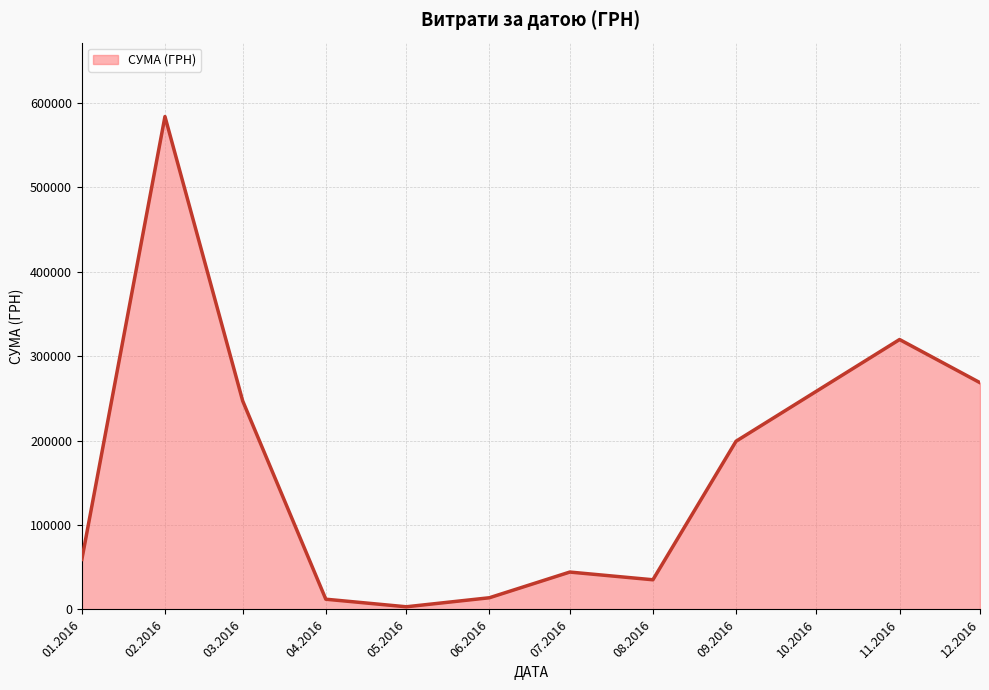

What is the ratio of the value at 02.2016 to the value at 08.2016?

16.6